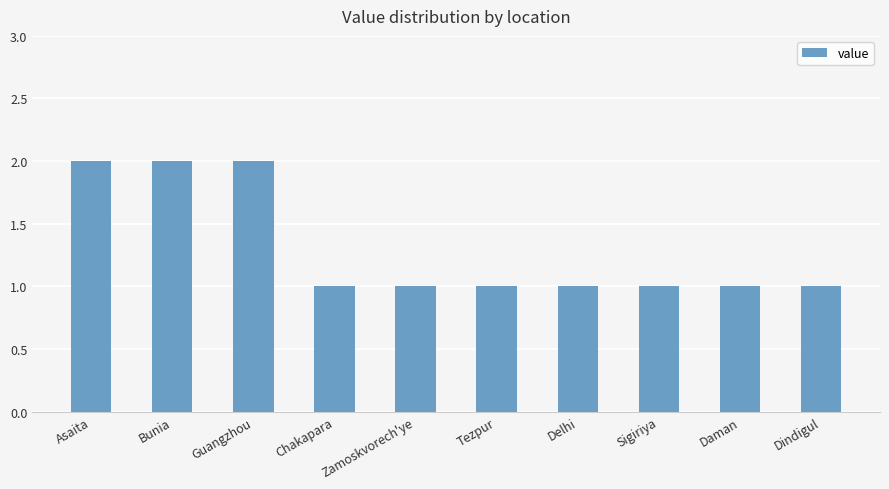

The value at Zamoskvorech'ye is 1. True or false?

True